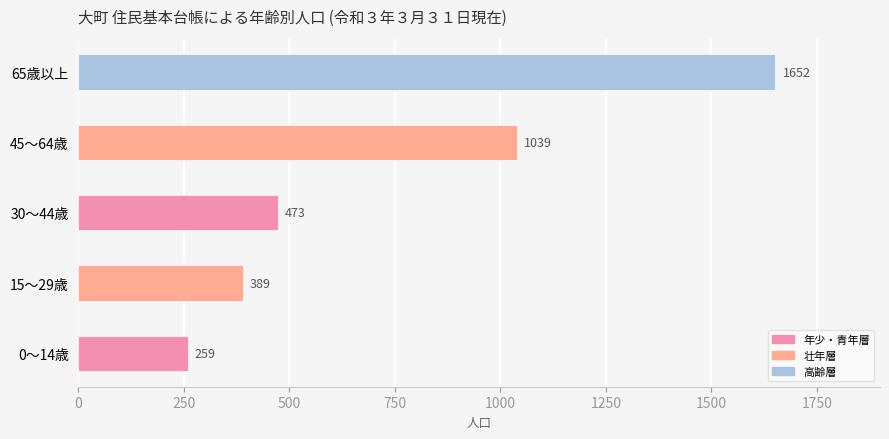

List the labels in order of value, largest first.

65歳以上, 45〜64歳, 30〜44歳, 15〜29歳, 0〜14歳